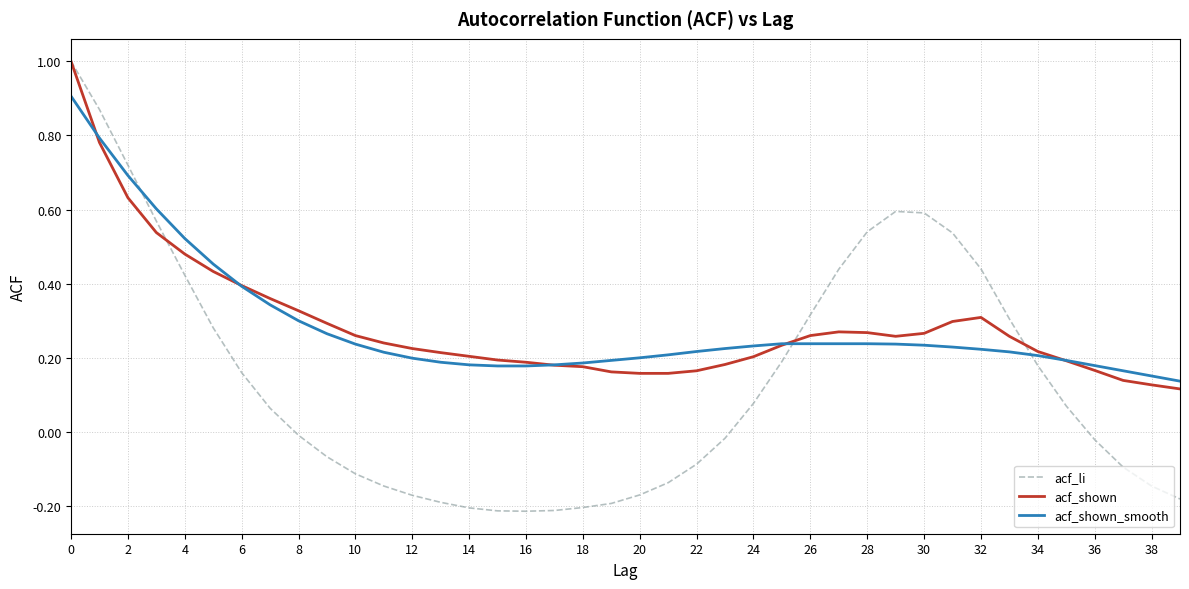

Which series has the widest spread of values?

acf_li